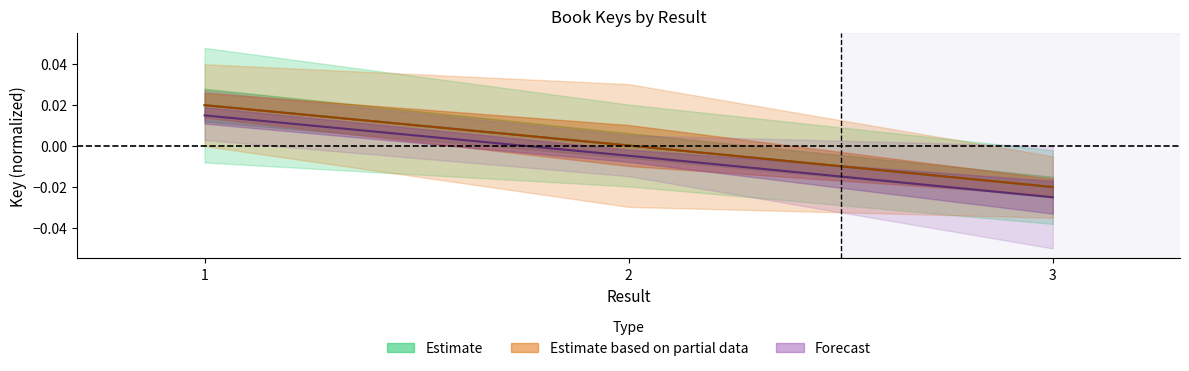

The value of Estimate at 2 is 0.0. True or false?

False